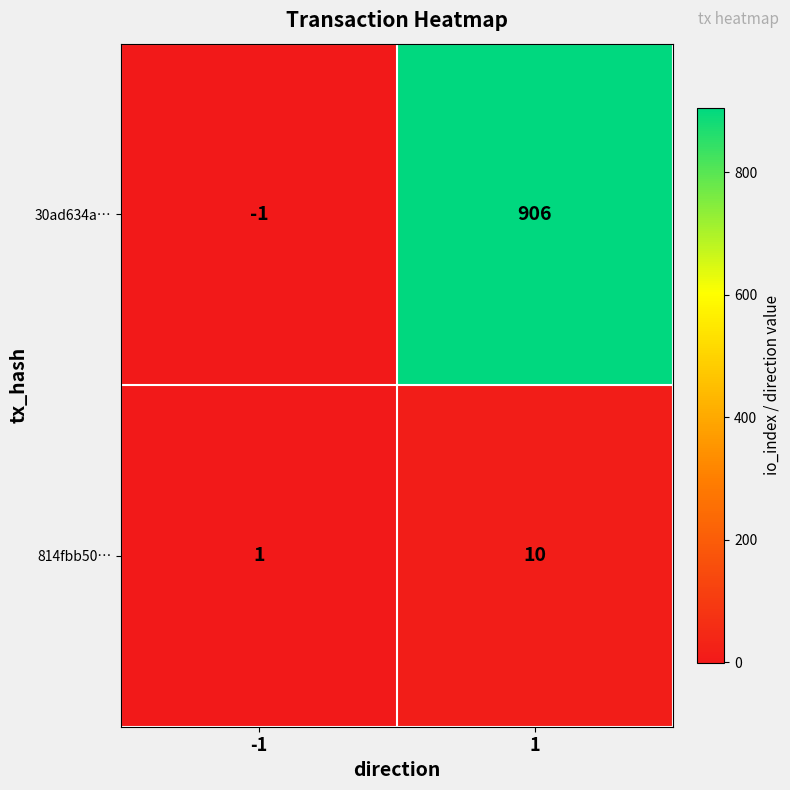

True or false: 814fbb50… has a value of 6 at 1.

False